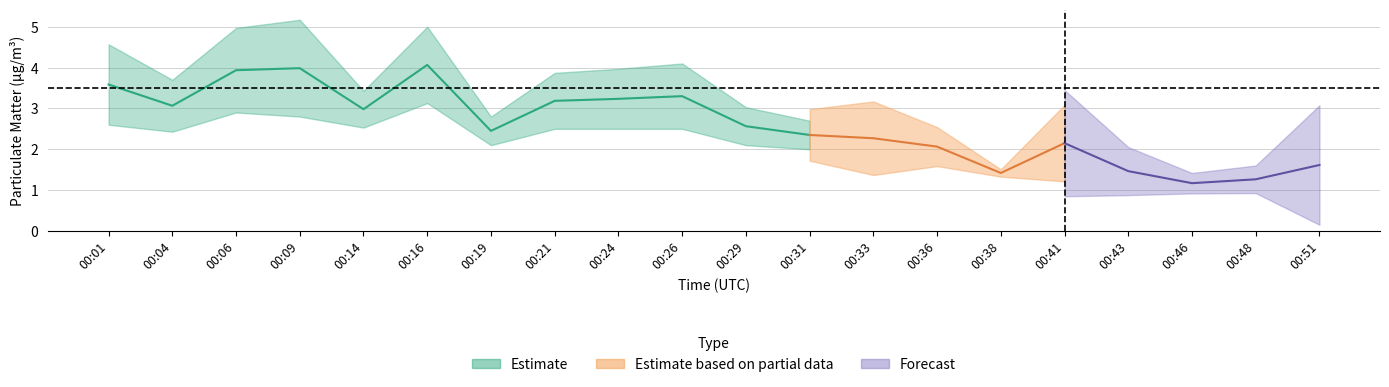

The value of P1 at 00:46 is 0.4. True or false?

False